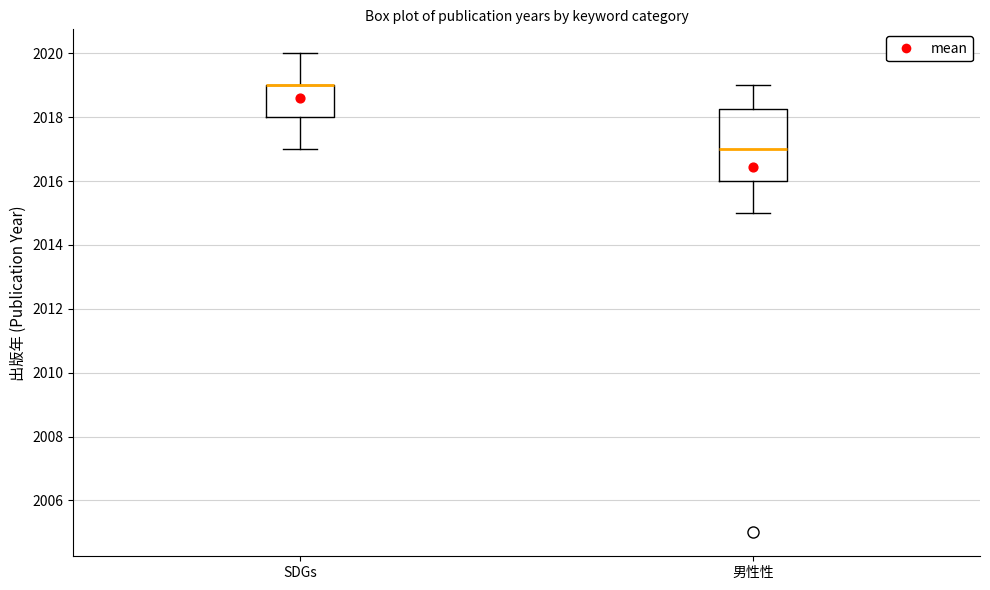

Comparing the boxes themselves (not the whiskers), which one is the tallest?

男性性